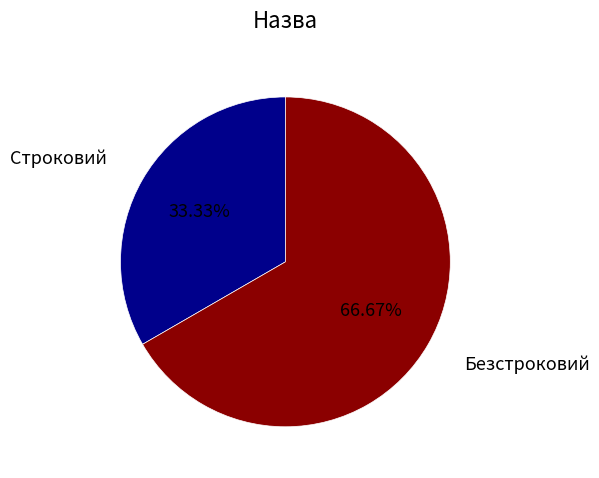

Is it true that Строковий is 33% of the pie?

True